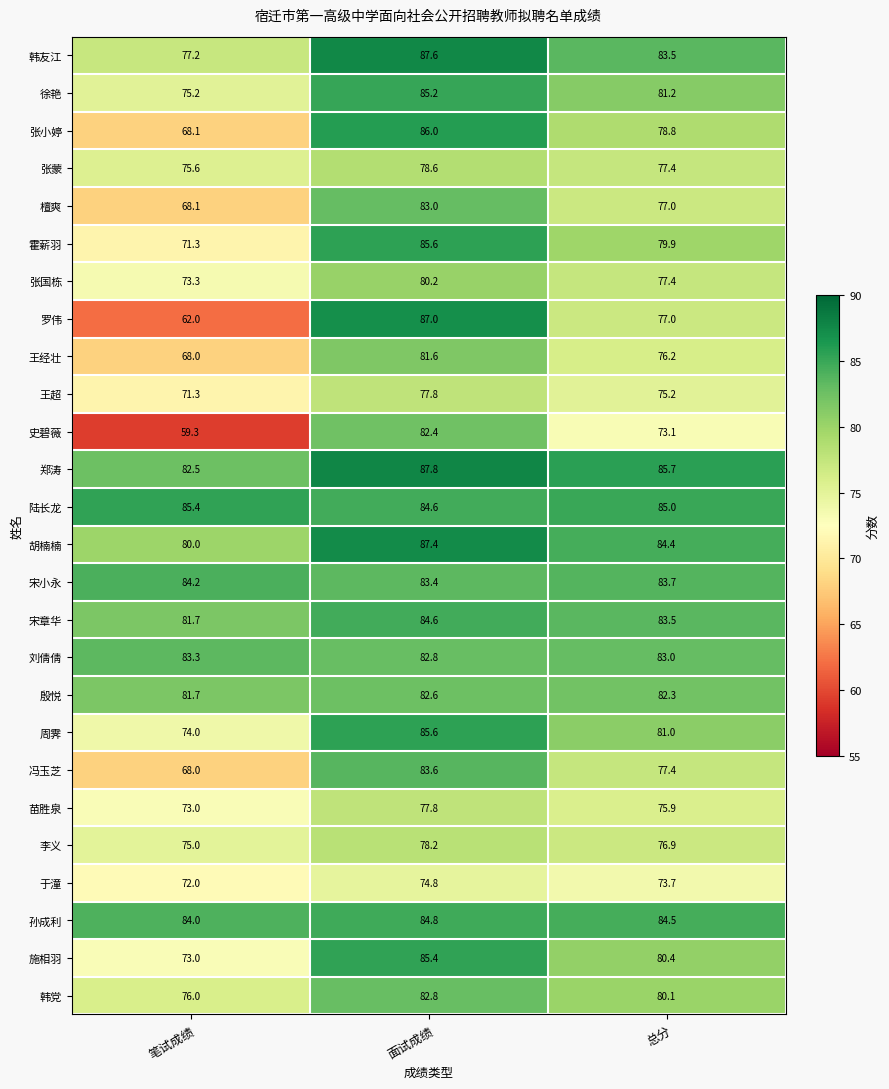

How many distinct data groups are displayed?

26